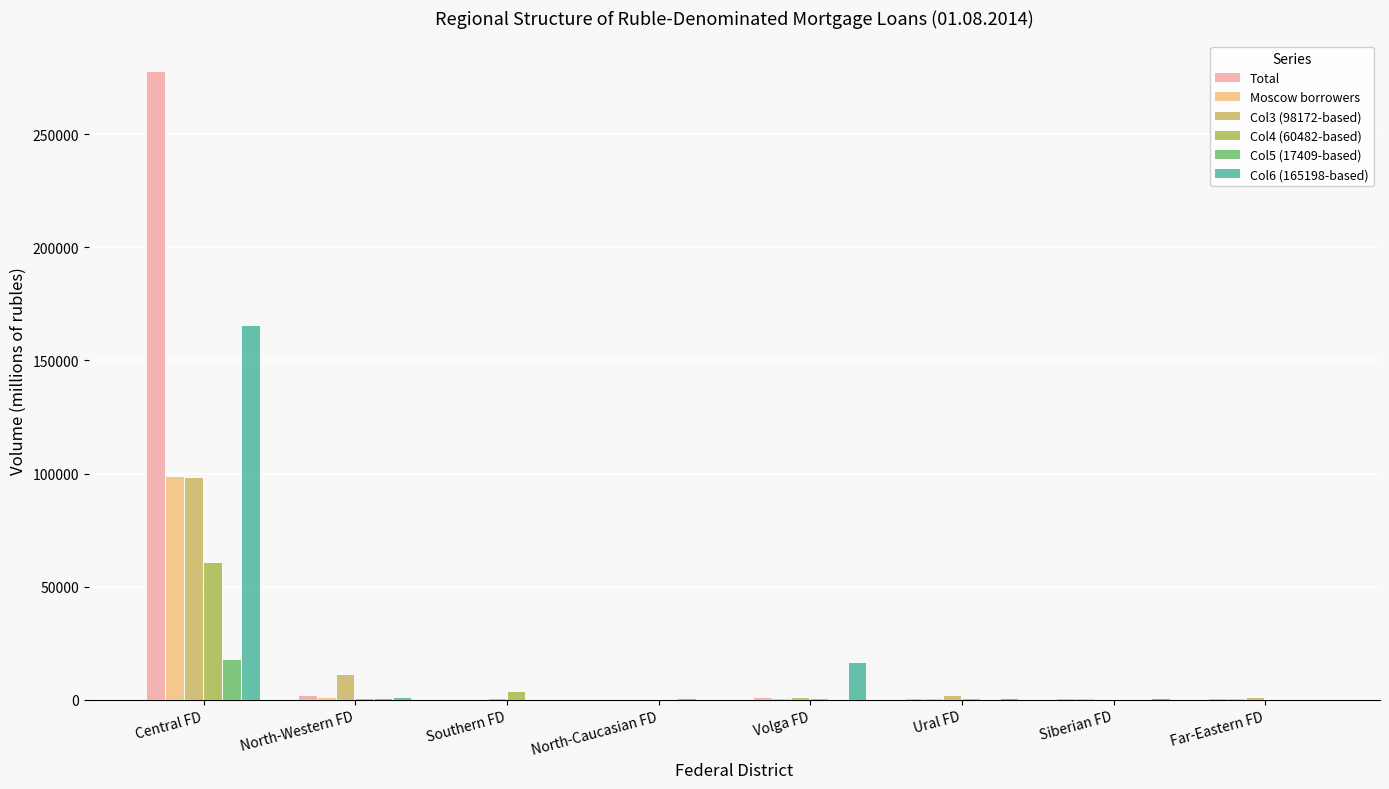

Which series has the largest total across all categories?

Total